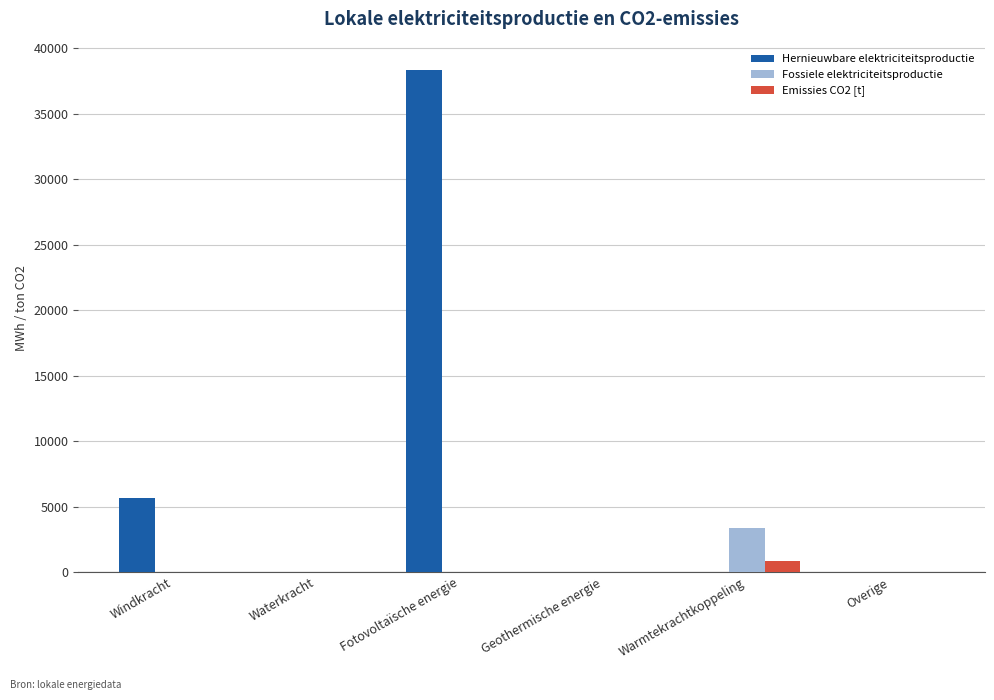

Which series has the largest range (max minus min)?

Hernieuwbare elektriciteitsproductie